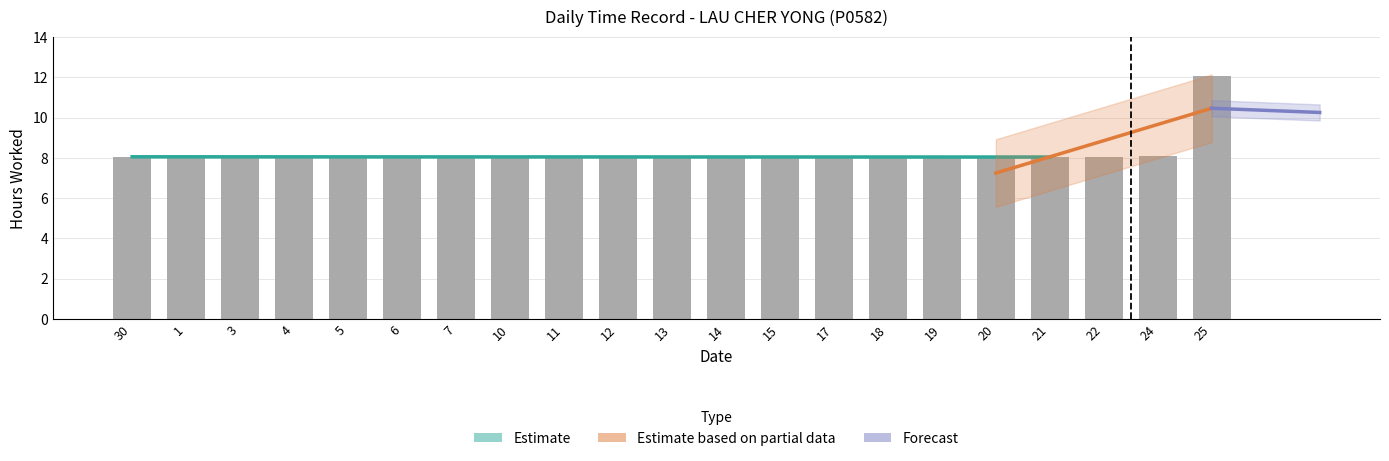

What is the label of the 12th bar from the left?

14